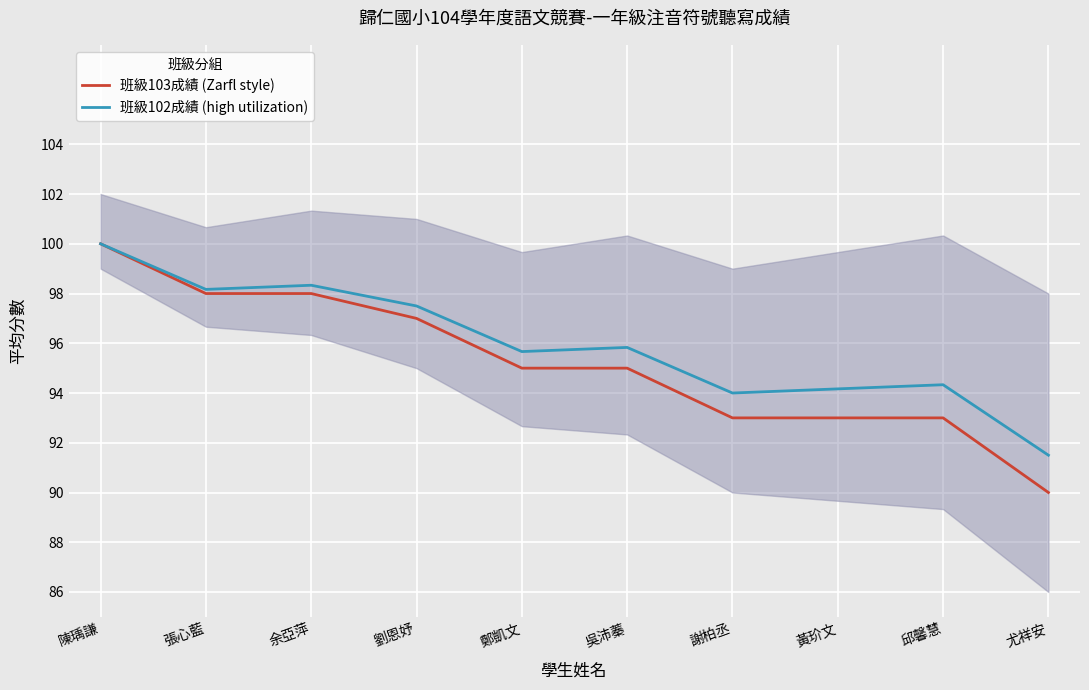

What is the value of the 班級103成績 (Zarfl style) point at the 2nd from the left?

98.0